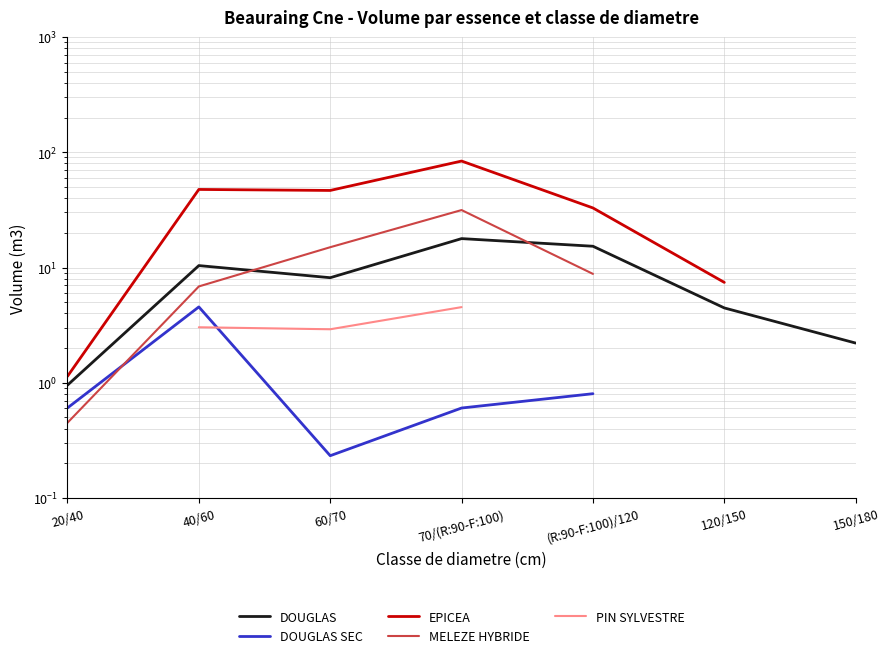

Does the chart display data point markers on the line(s)?

No